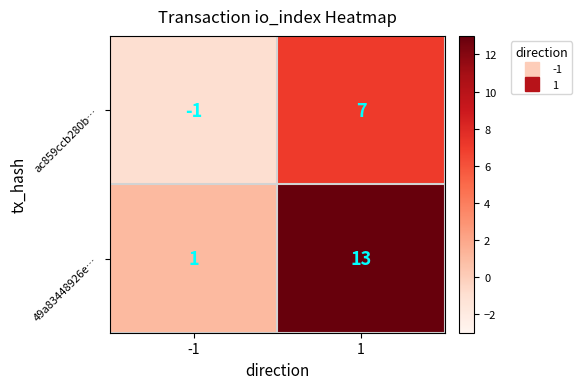

Which label corresponds to the smallest value in the chart?

-1